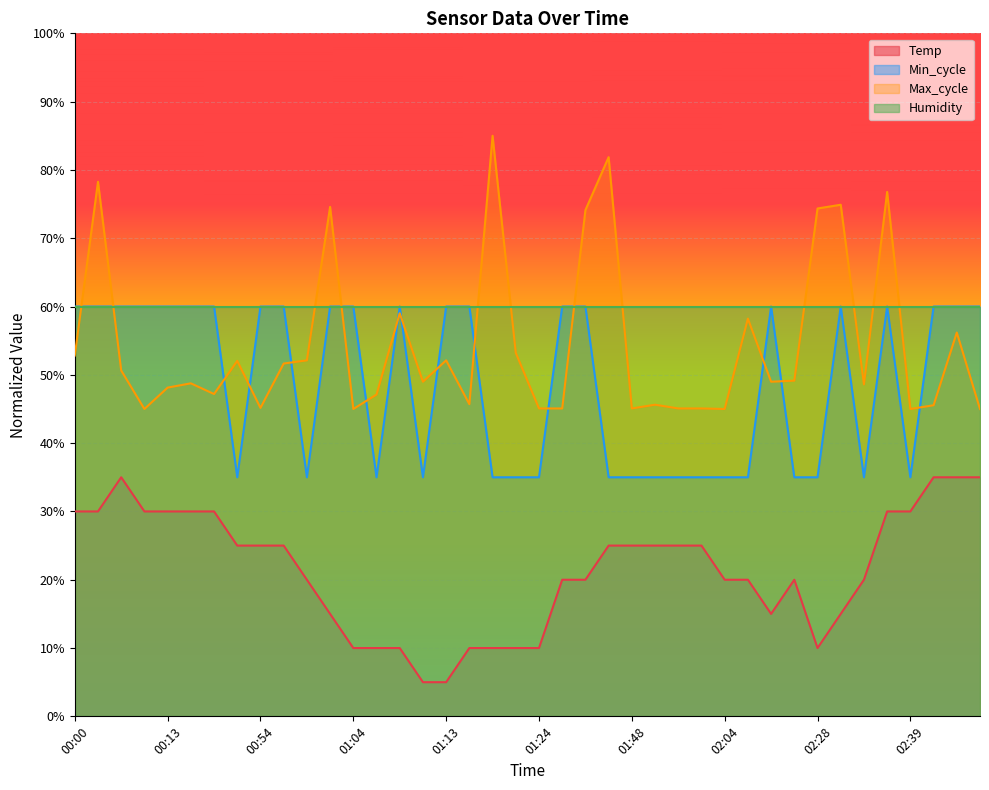

What is the difference between the maximum and minimum values in the Min_cycle series?

0.2